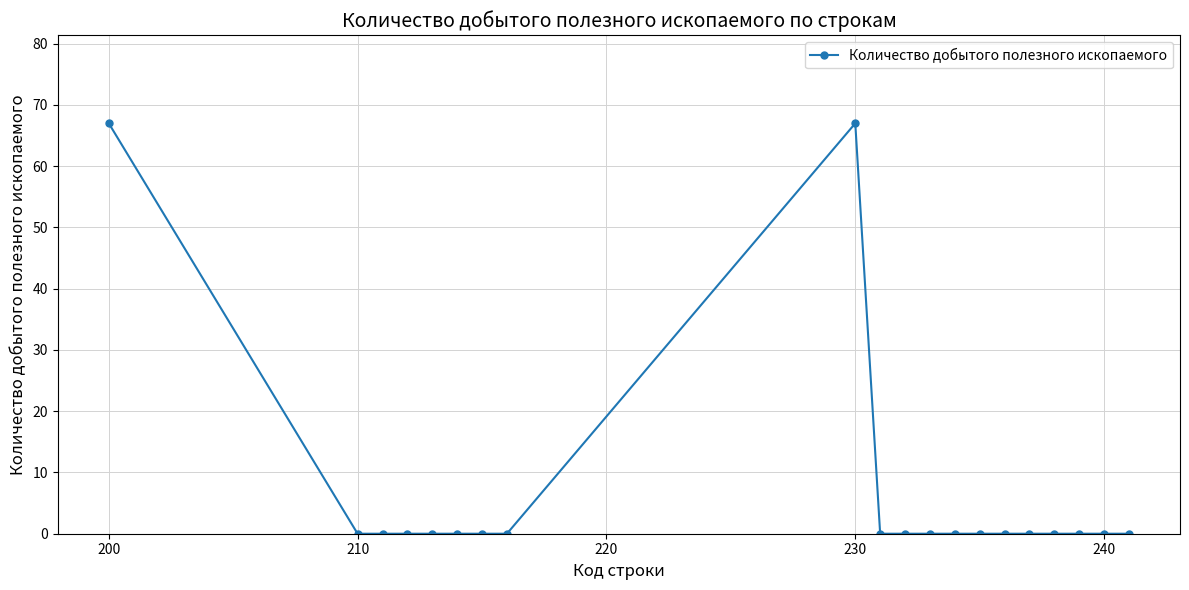

What is the sum of all values?

134